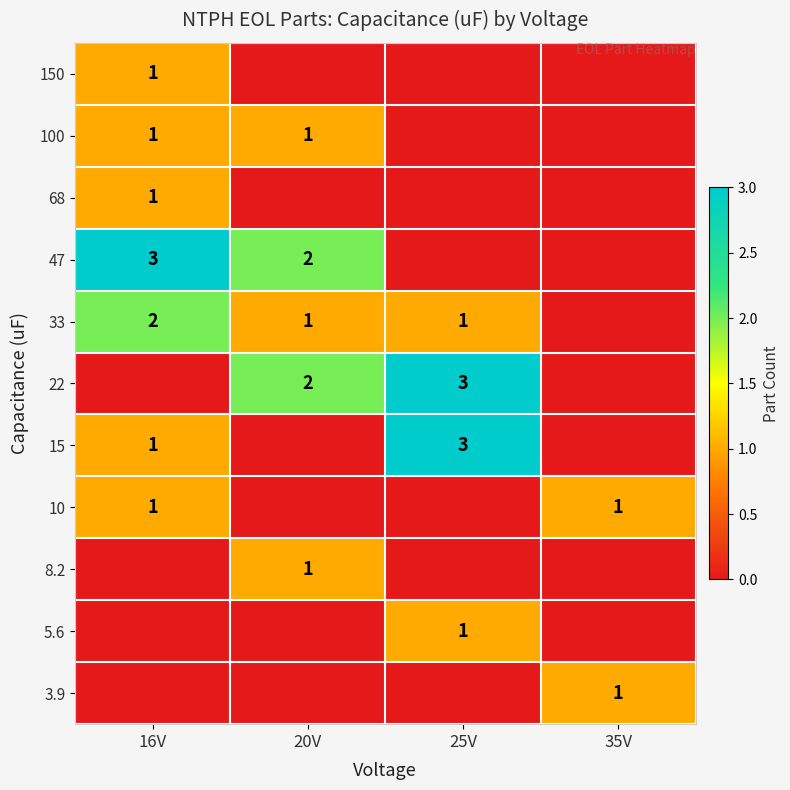

Count the 22 values in the range 0 to 3.

4